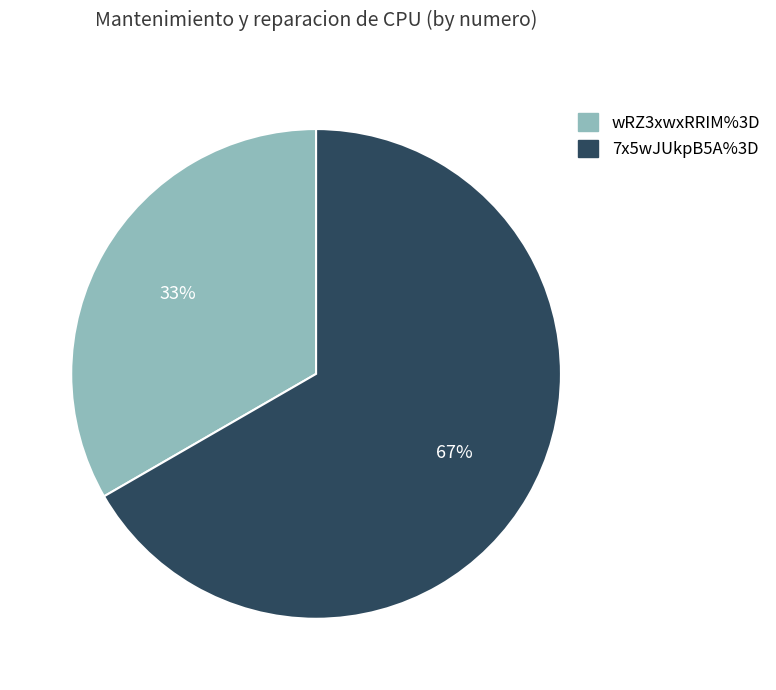

To the nearest percent, what portion does 7x5wJUkpB5A%3D represent?

67%